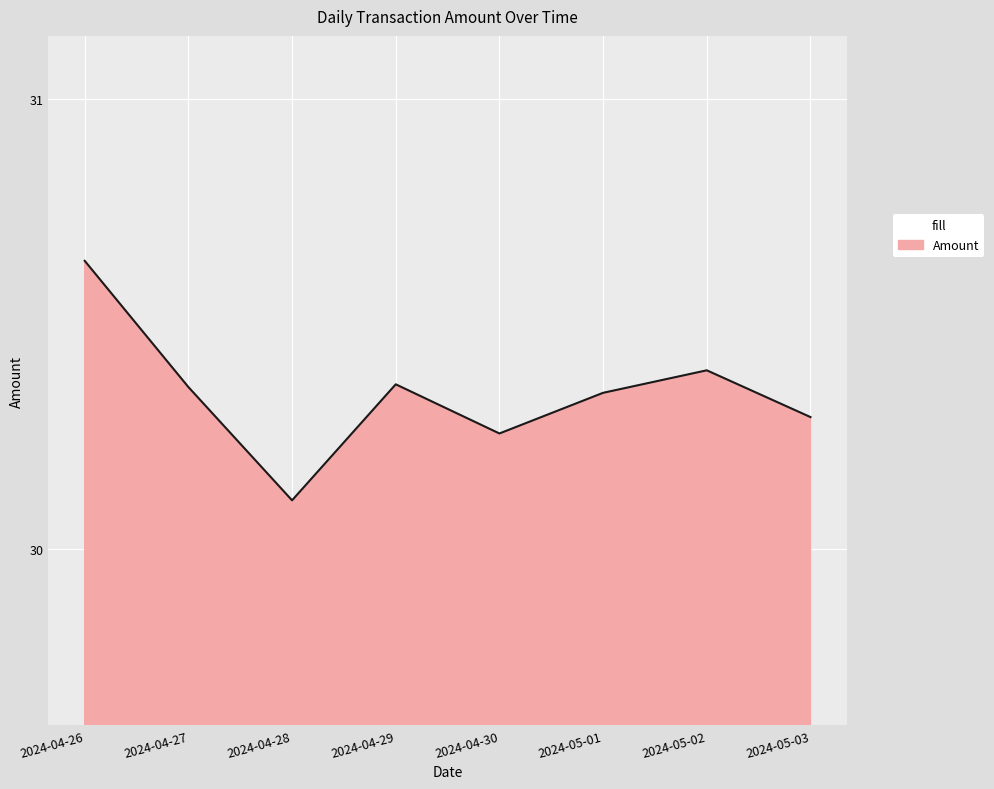

Which label corresponds to the largest value in the chart?

2024-04-26